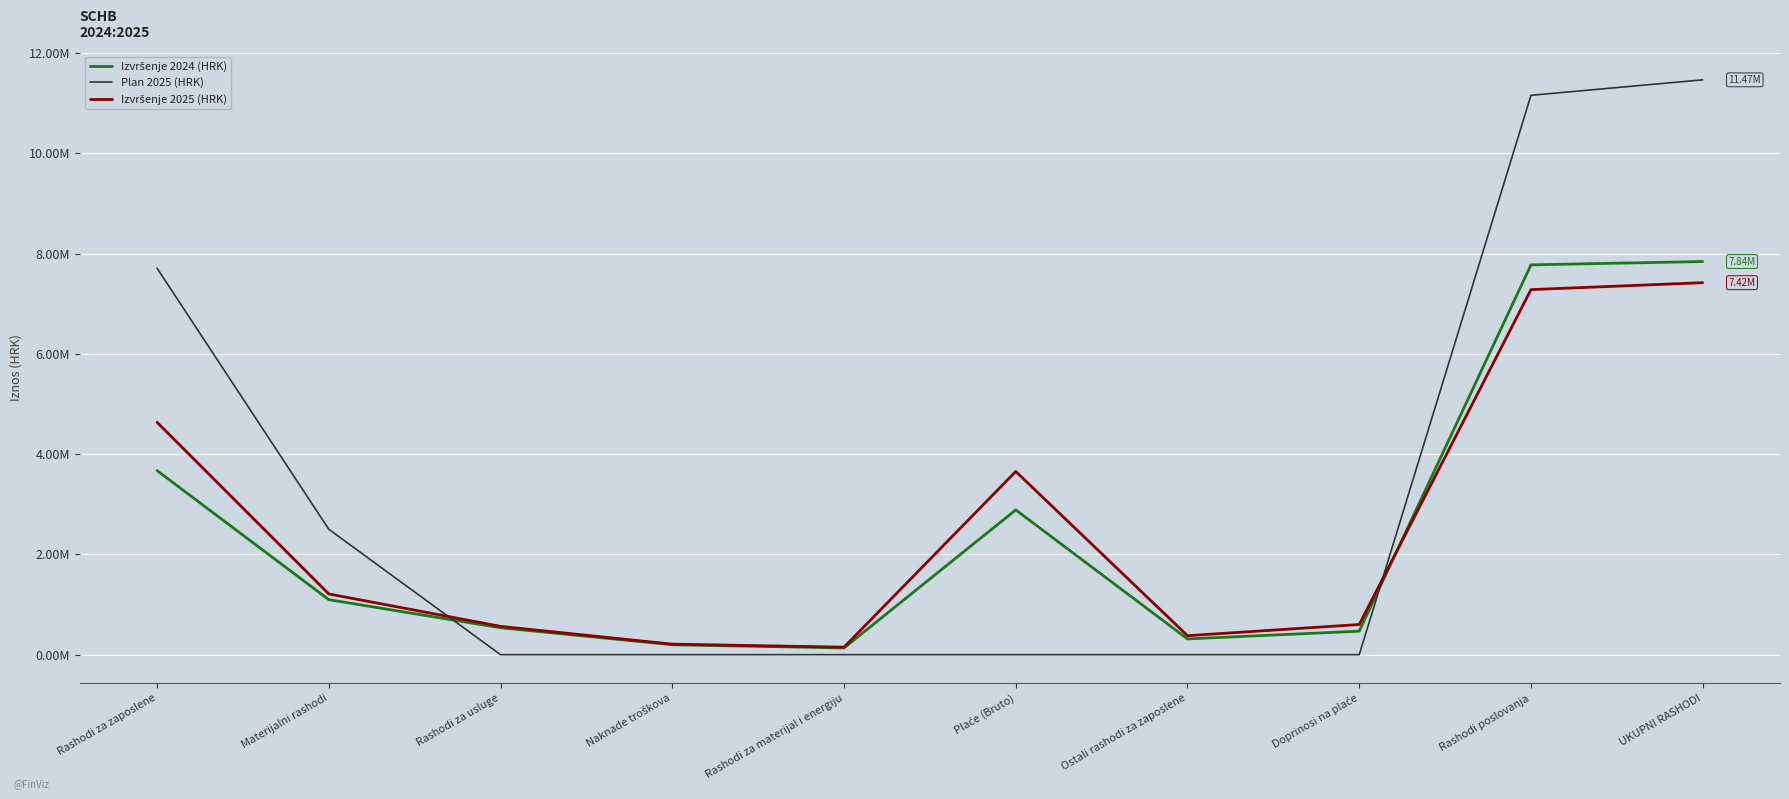

Does the chart have visible grid lines?

Yes